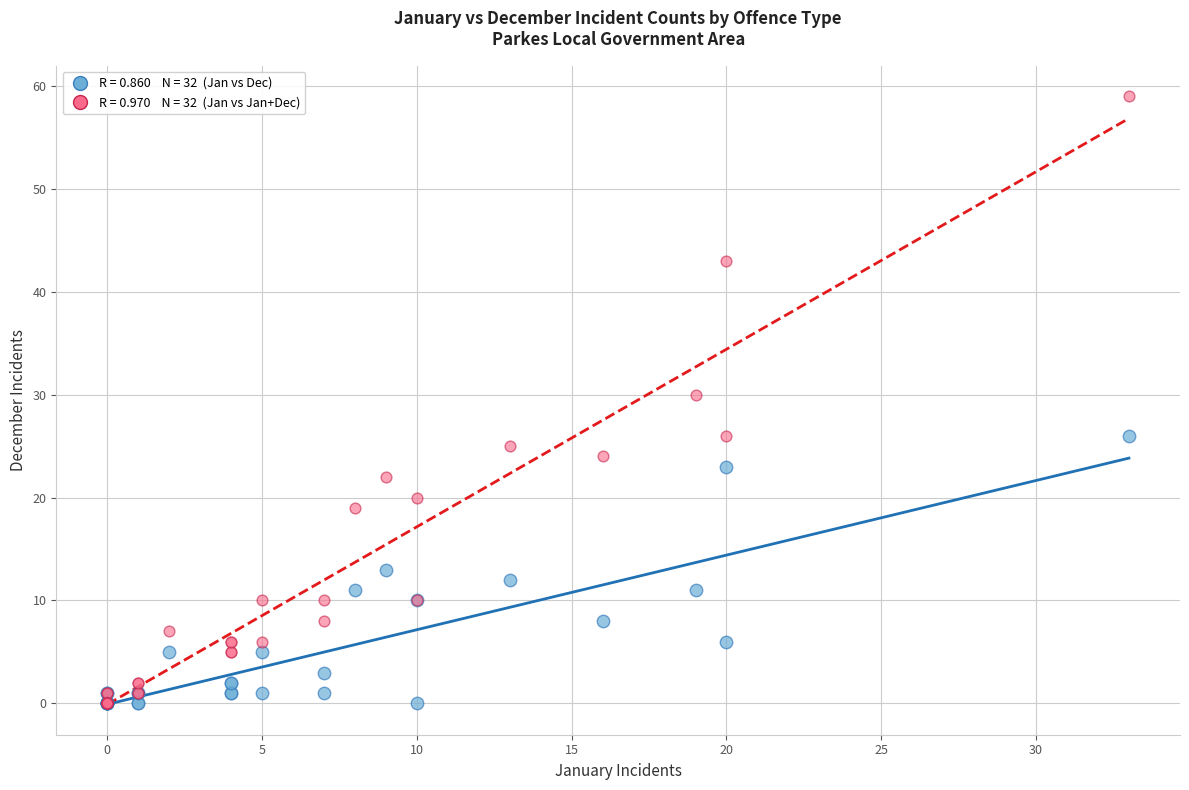

Across all series, what Y value is closest to 29?

30